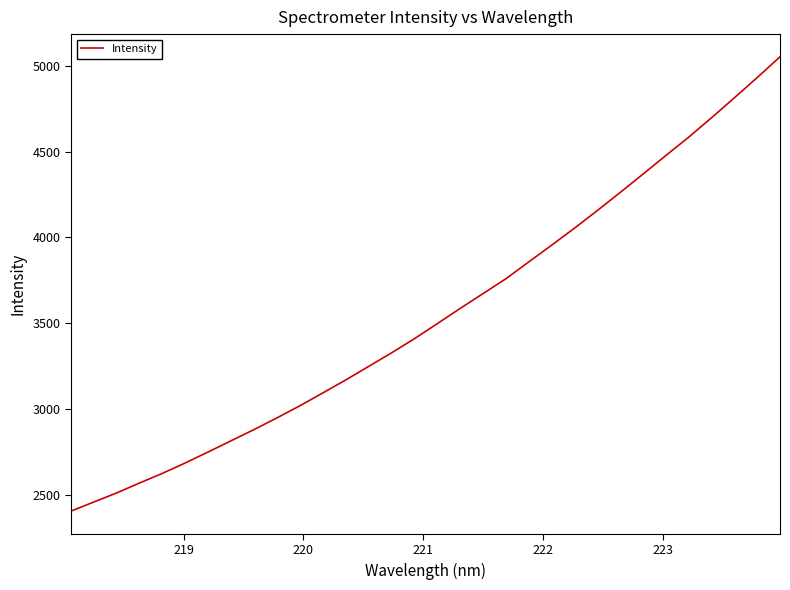

What is the maximum value shown in the chart?

5051.9